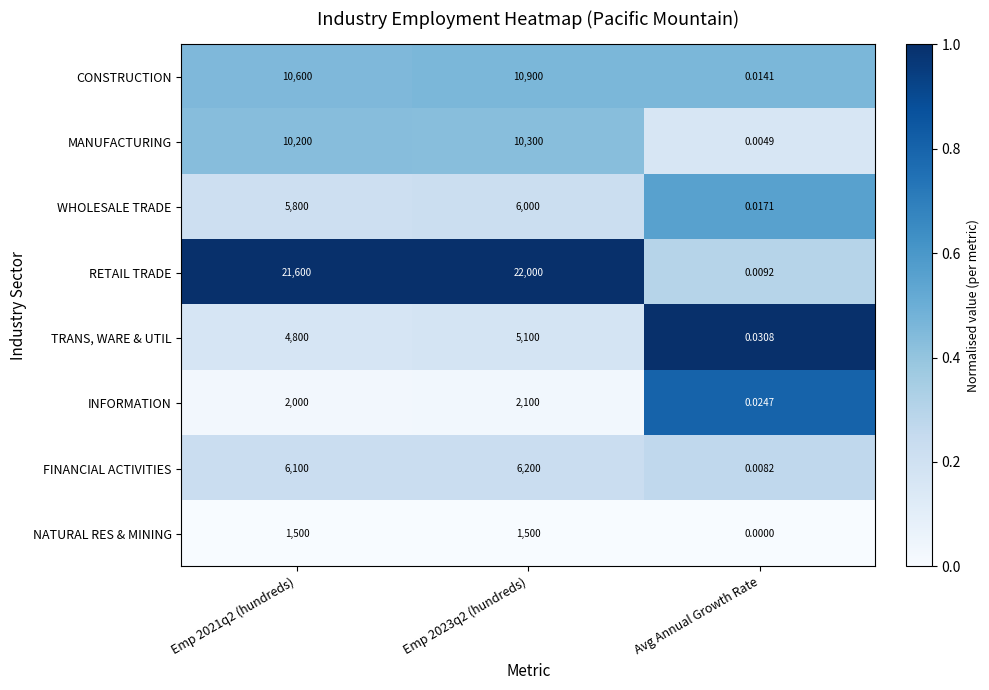

Which series has the largest total across all categories?

RETAIL TRADE